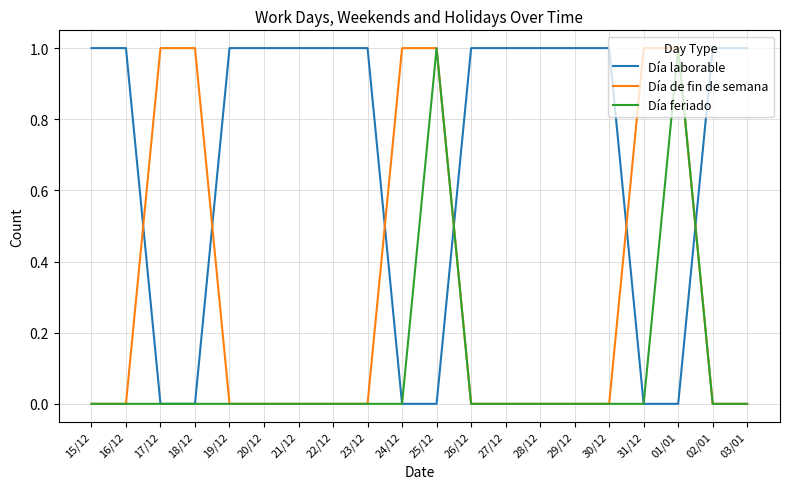

What position from the left is 31/12?

17